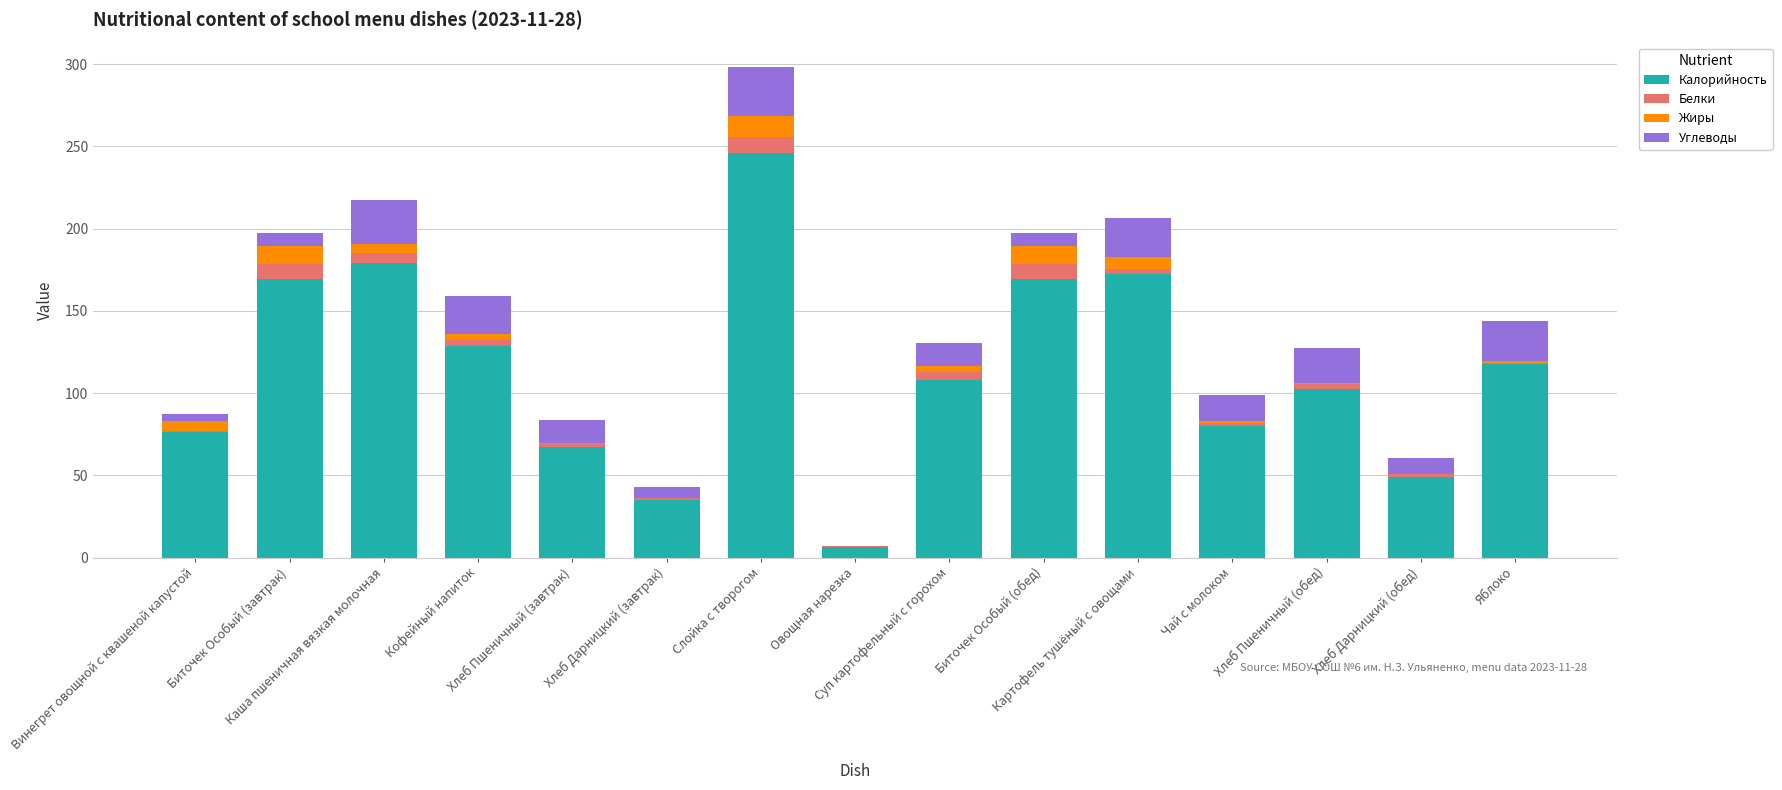

What is the highest value of the Калорийность series?

246.0